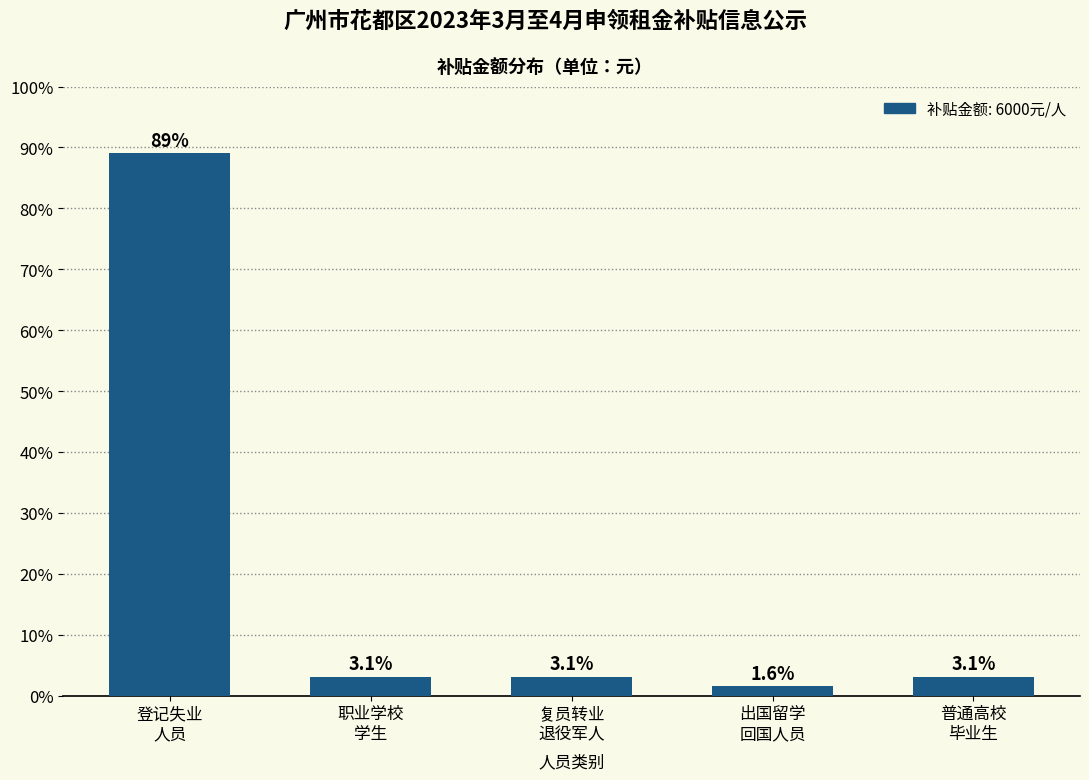

Reading left to right, what are all the values shown in this chart?

89.1	3.1	3.1	1.6	3.1